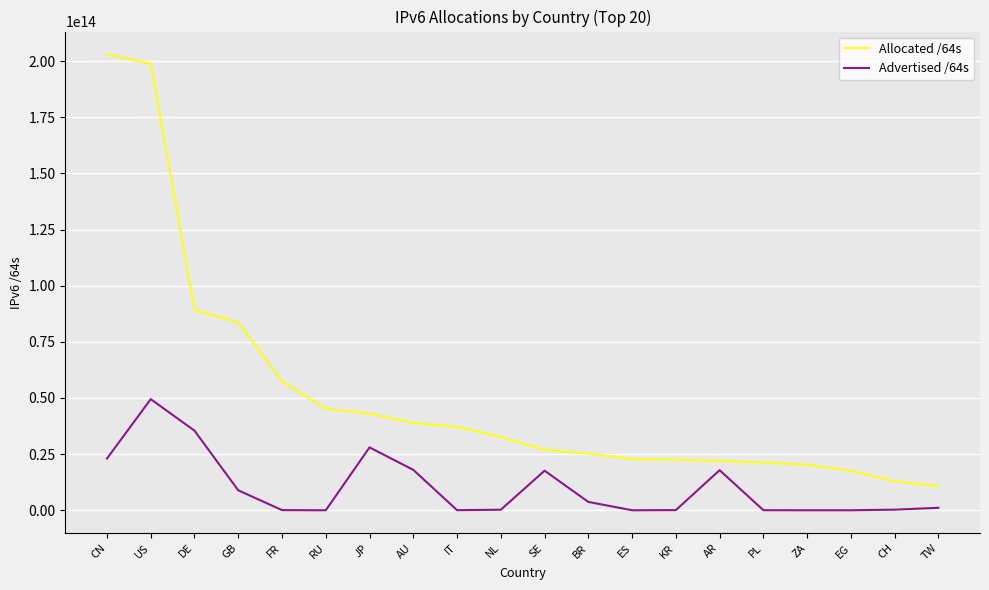

Which series has the largest range (max minus min)?

Allocated /64s